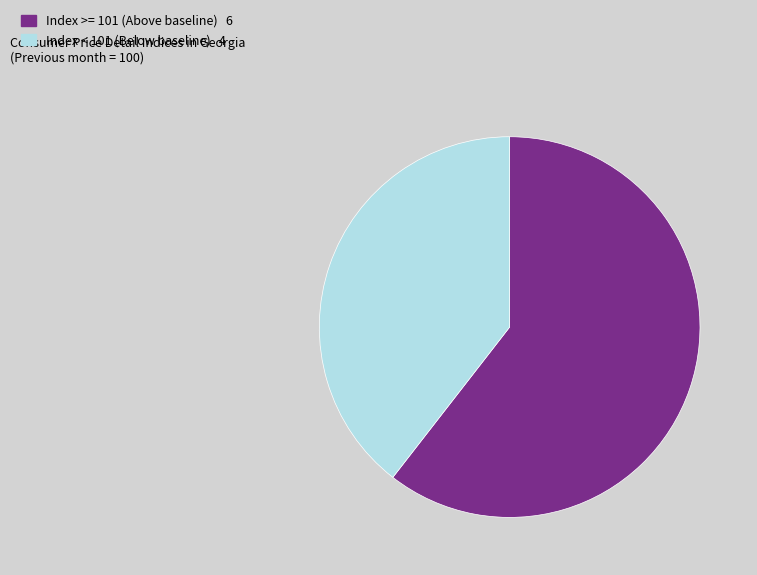

Combined, do Index >= 101 (Above baseline) 6 and Index < 101 (Below baseline) 4 account for over 50%?

Yes